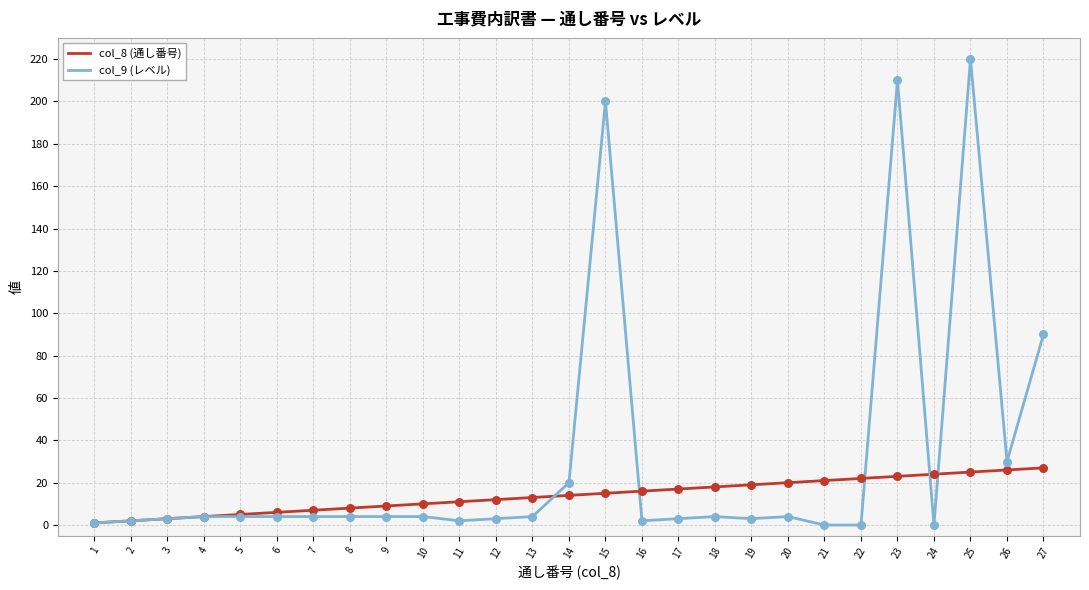

Which series has the largest range (max minus min)?

col_9 (レベル)